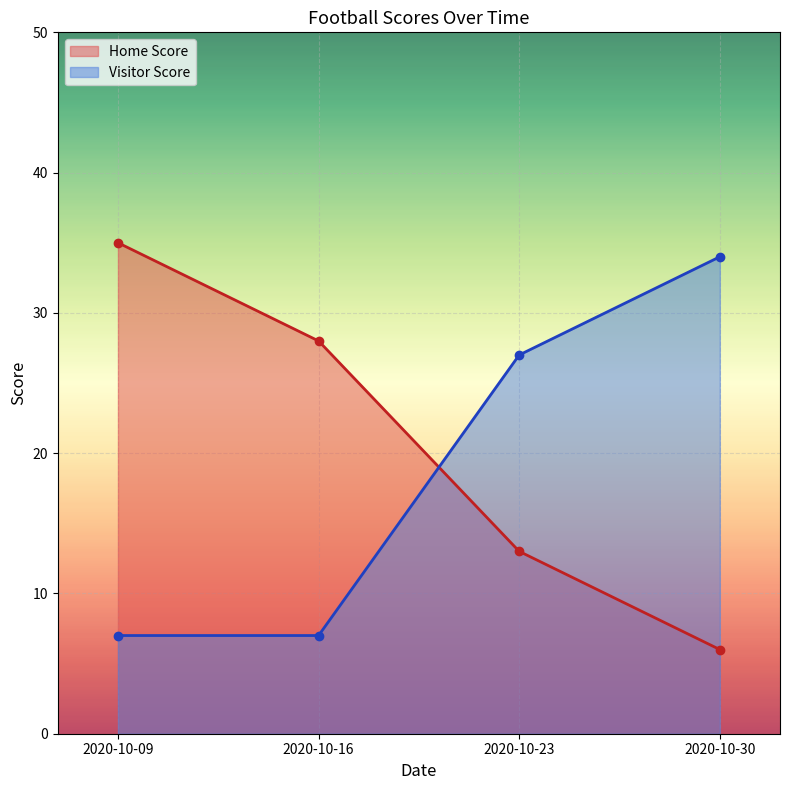

The Home Score series shows 6 at 2020-10-30. True or false?

True